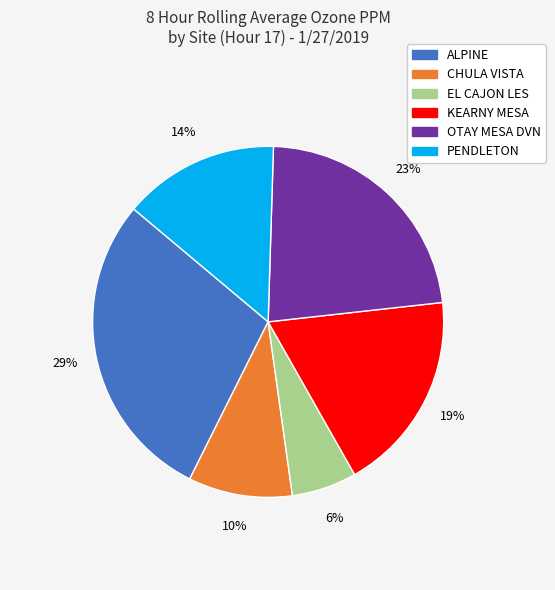

Do PENDLETON and EL CAJON LES together represent more than half of the pie?

No